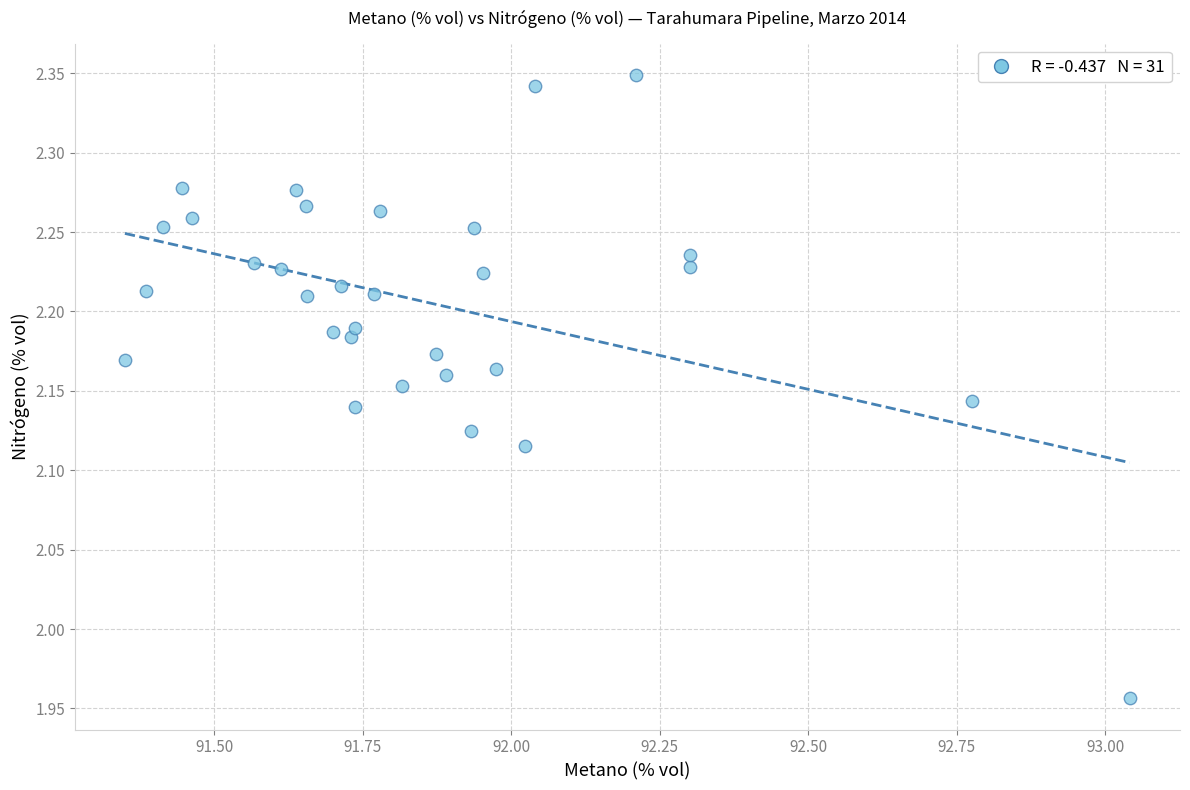

What is the range of Y values (max minus min)?

0.4